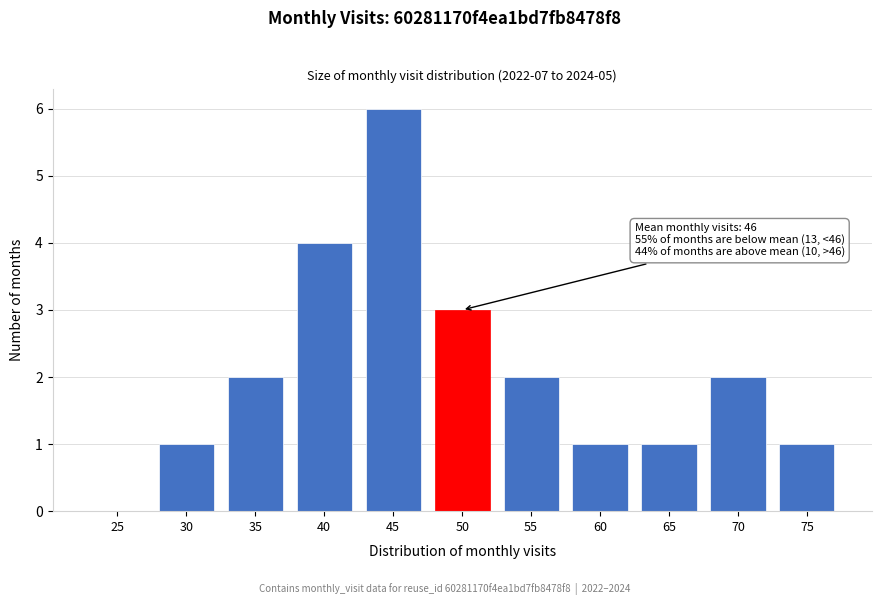

Reading left to right, list all the values displayed in this chart.

25=0	30=1	35=2	40=4	45=6	50=3	55=2	60=1	65=1	70=2	75=1